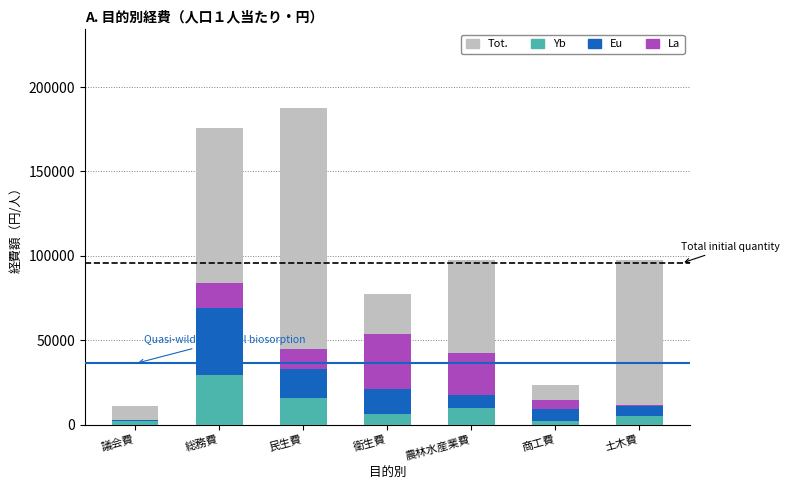

What is the spread (max minus min) of values at 民生費?

175977